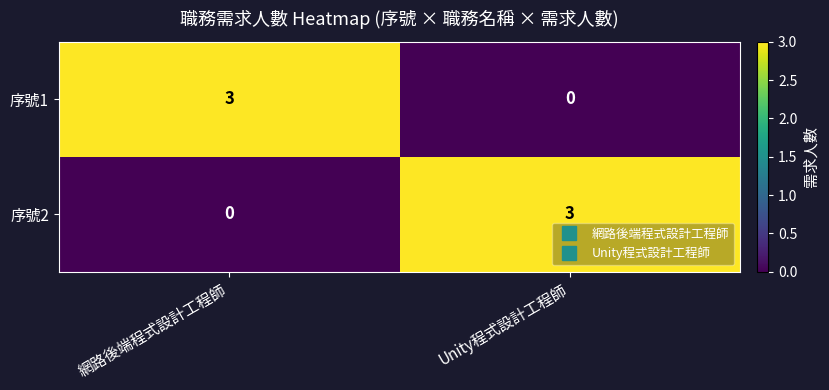

What is the difference between the highest and lowest values at 網路後端程式設計工程師?

3